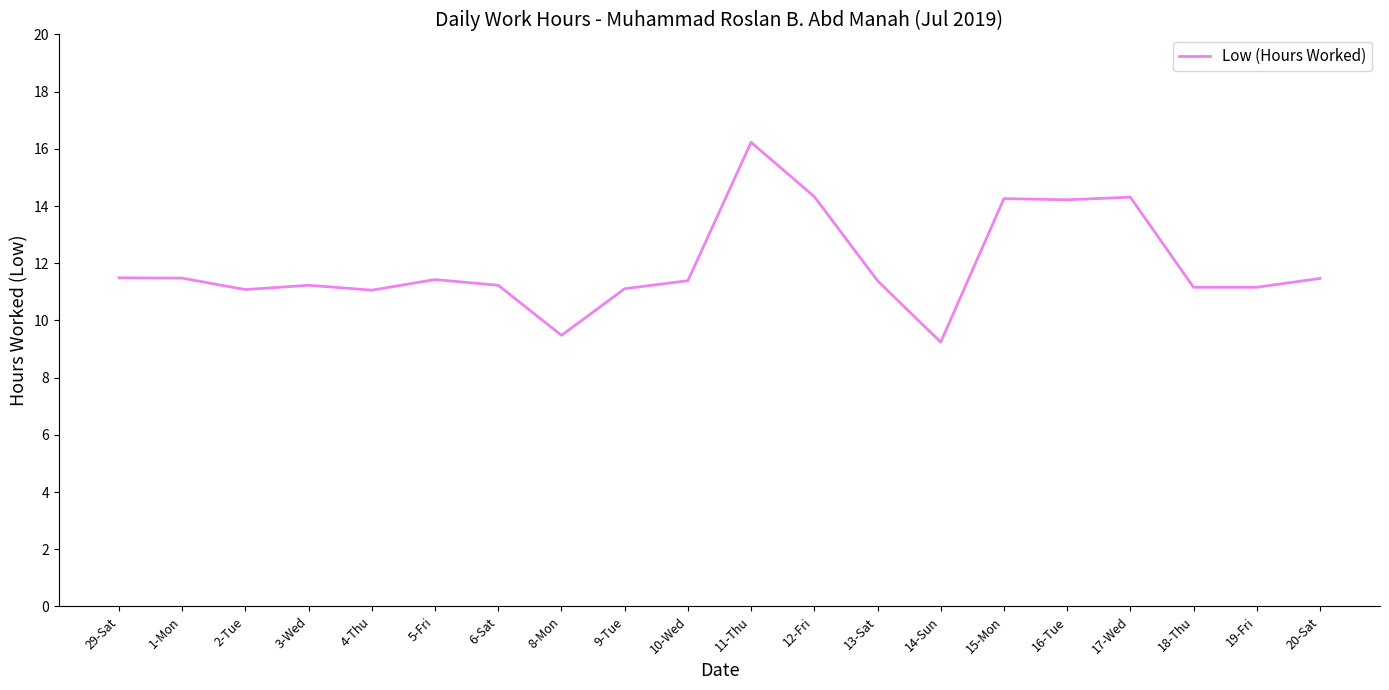

What is the sum of all values?

238.8